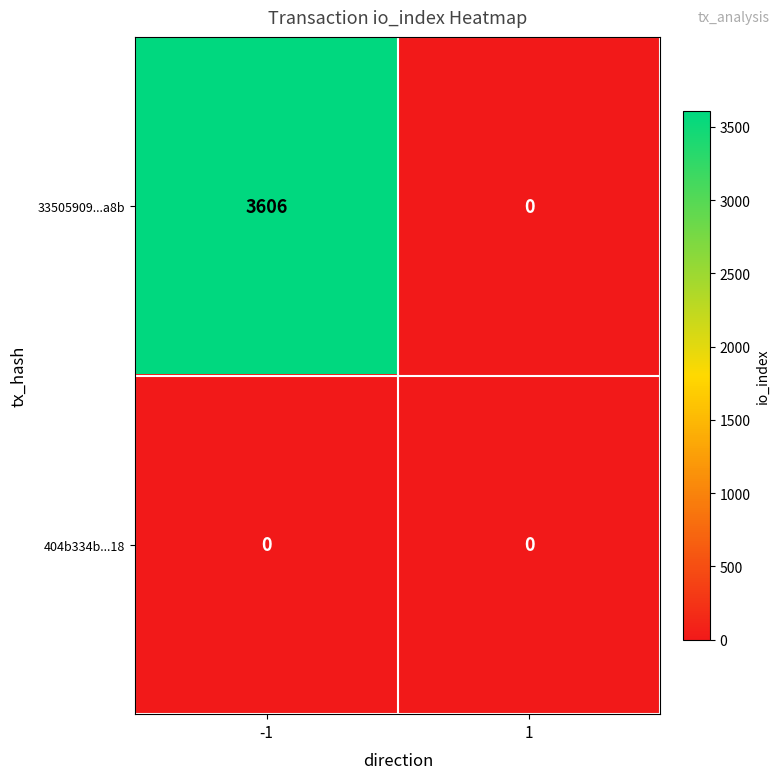

Which label corresponds to the largest value in the chart?

-1